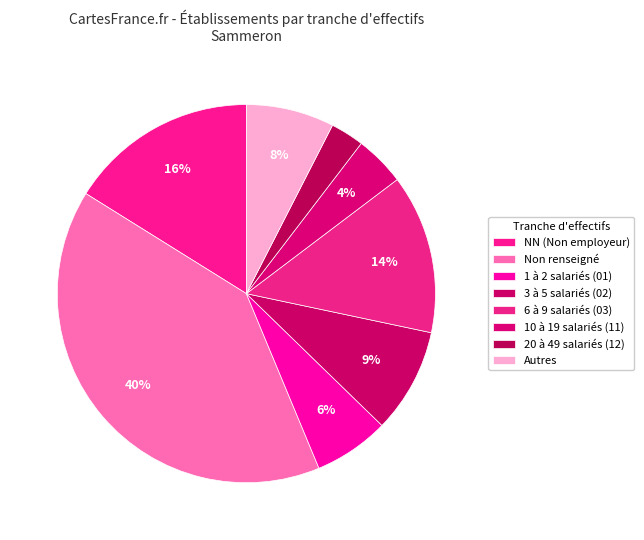

Is there any slice that represents more than half of the pie?

No